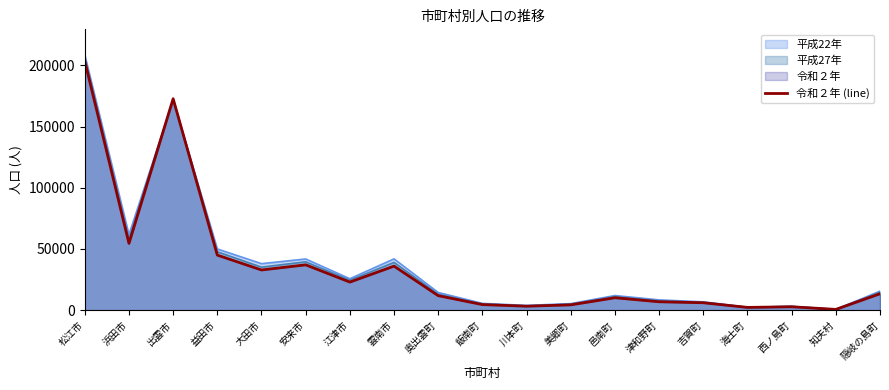

The chart shows a value of 7076 at 江津市. True or false?

False